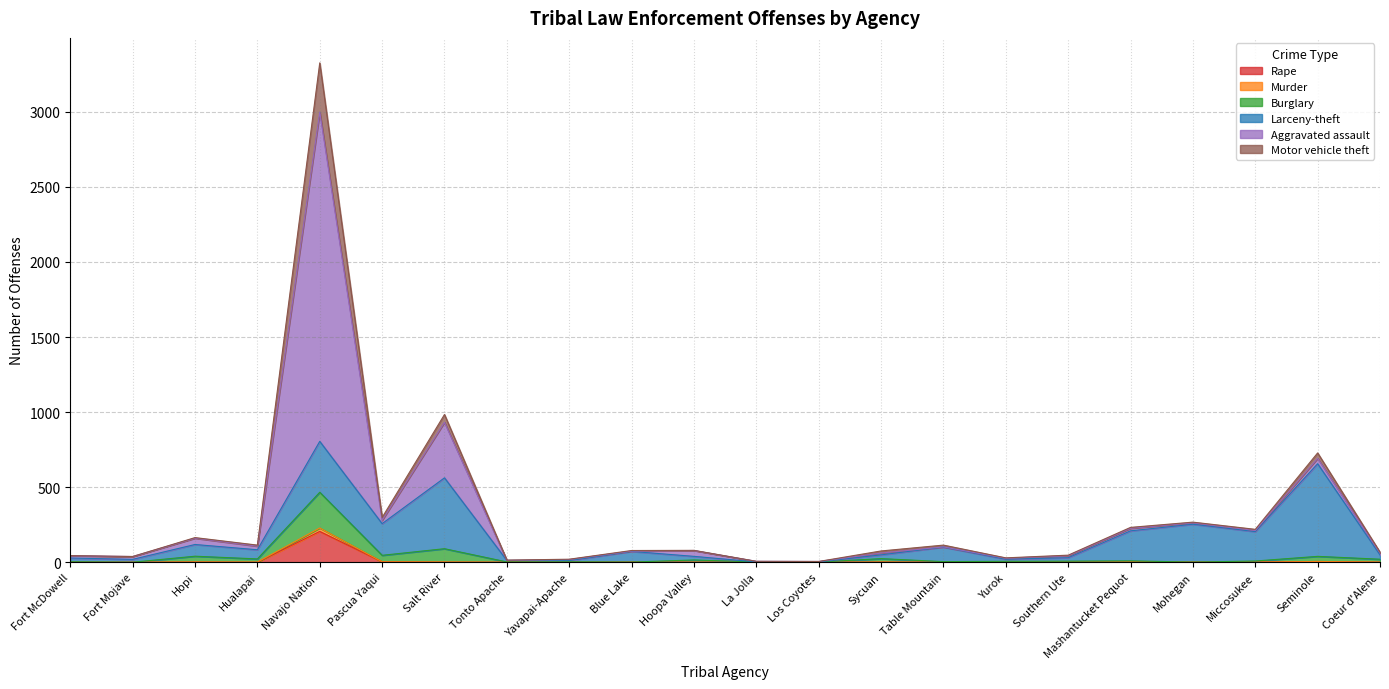

Is the value of Rape at Yurok greater than the value of Motor vehicle theft at Mashantucket Pequot?

No